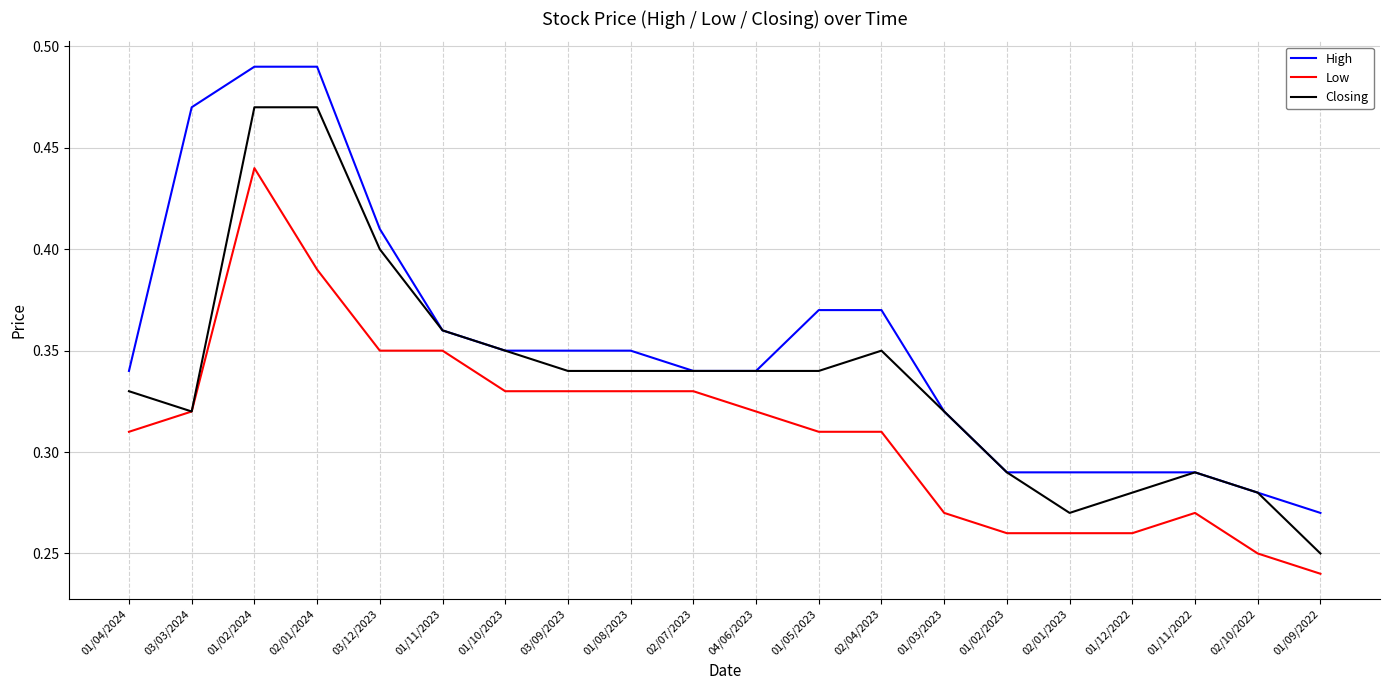

The value of High at 01/04/2024 is 0.2. True or false?

False